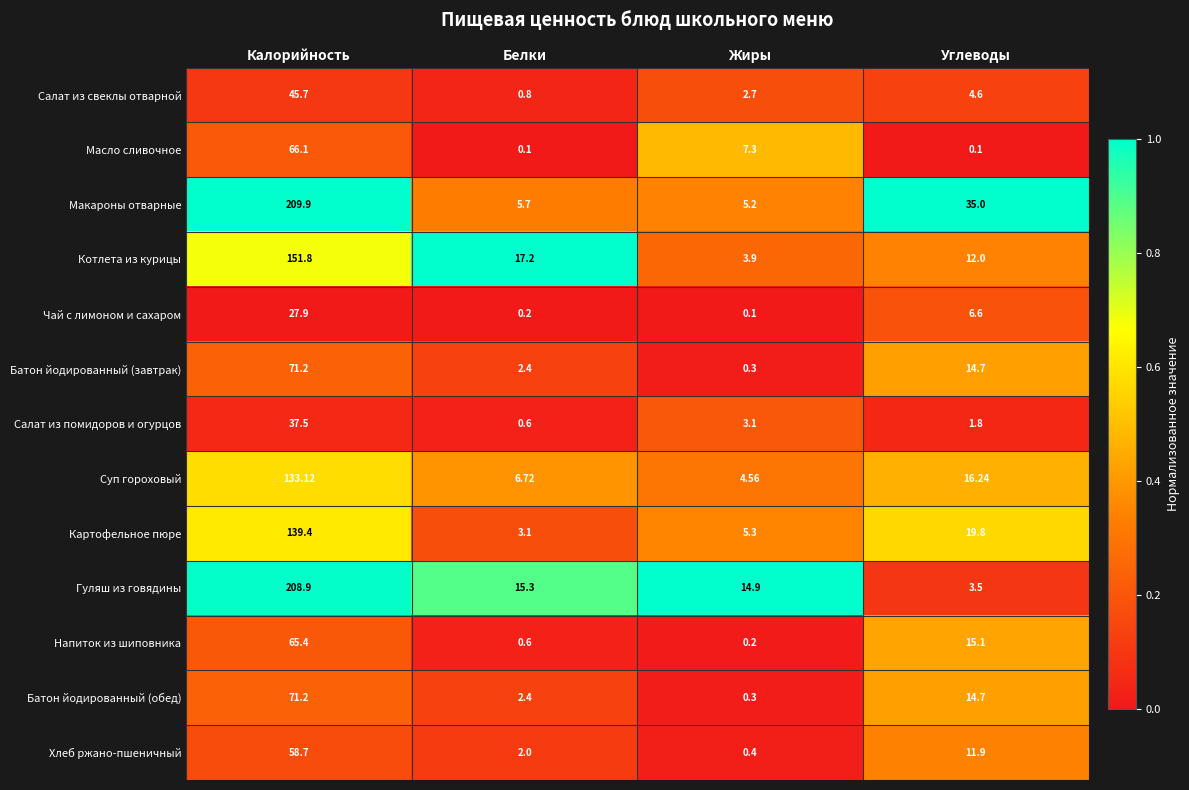

Which series has the largest total across all categories?

Макароны отварные